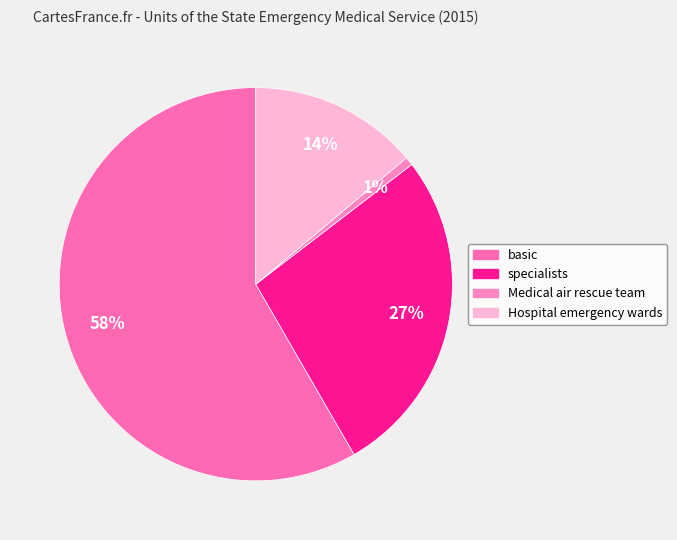

Which category has the biggest portion of the pie?

basic